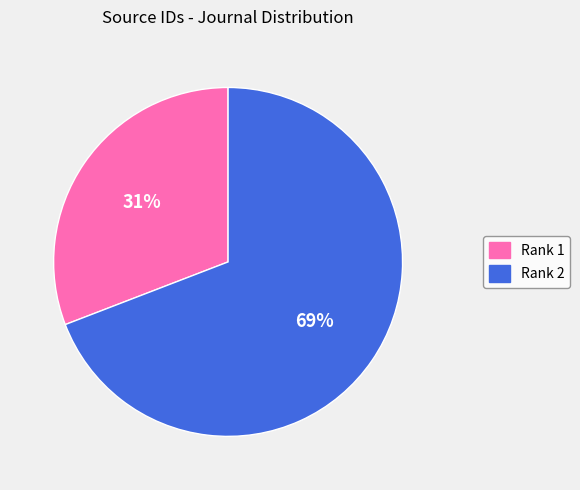

Which has a higher value, Rank 1 or Rank 2?

Rank 2